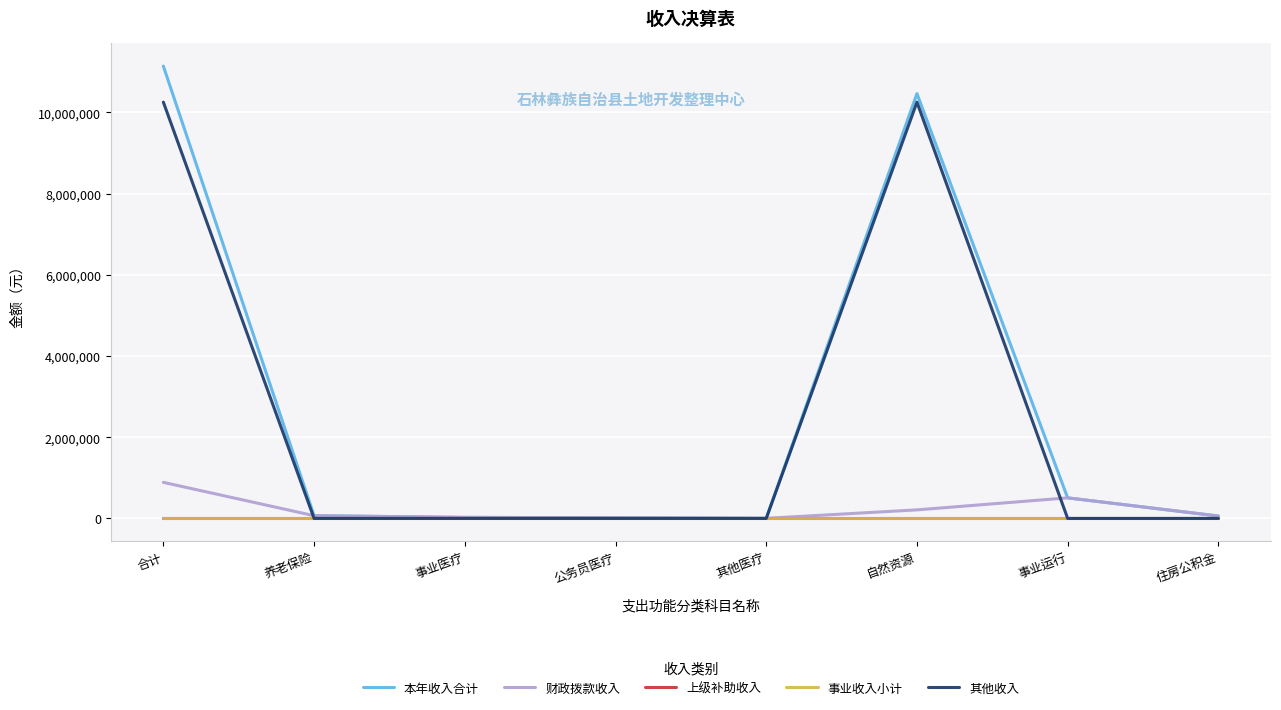

In 财政拨款收入, how many points are higher than both neighbors (excluding endpoints)?

1